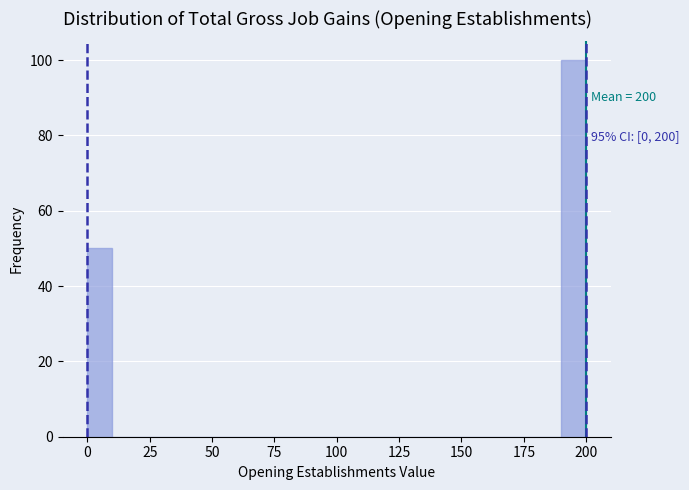

Read against the x-axis, roughly where is the centre of the tallest bar?

195